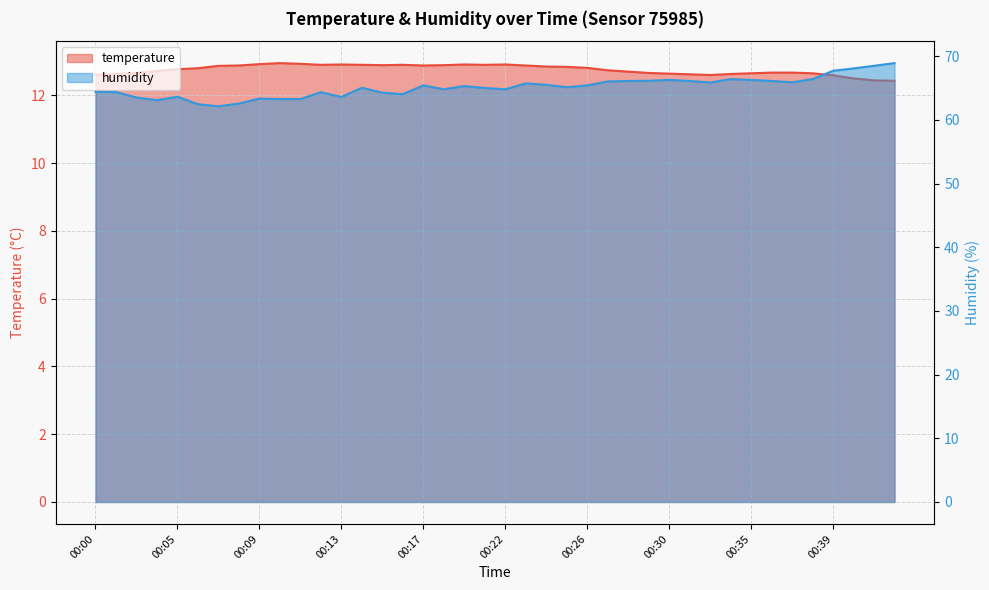

Which series changed the most between 00:06 and 00:29?

humidity